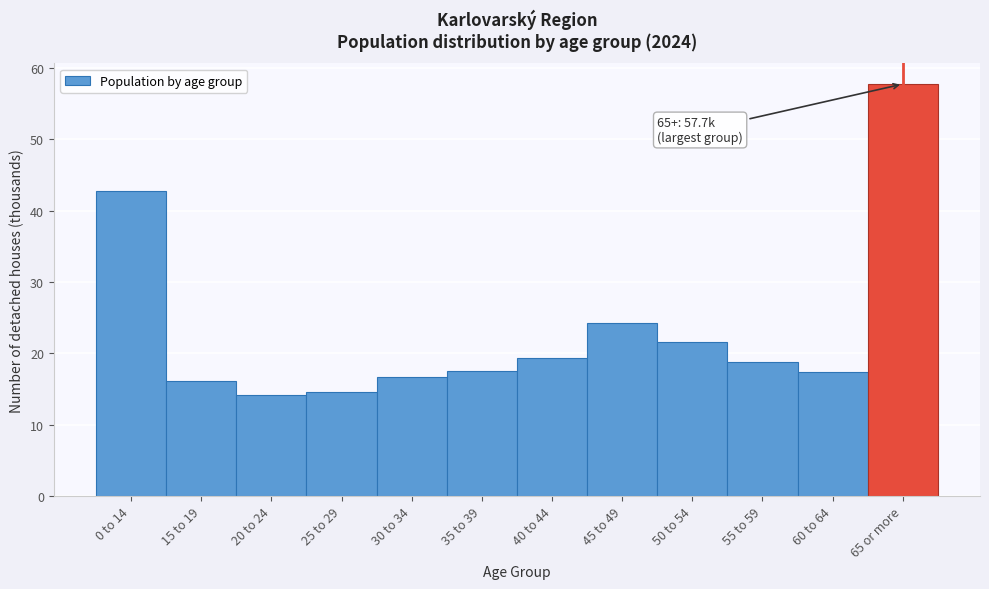

At which label is the value closest to 35?

0 to 14